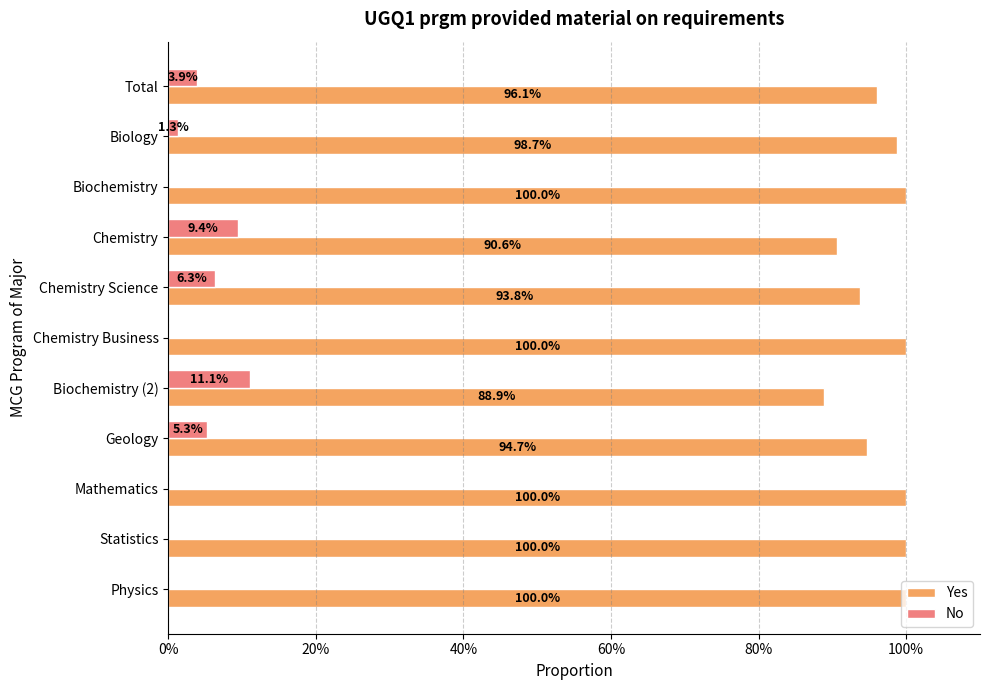

Is it true that No equals 9.4 at Chemistry?

True